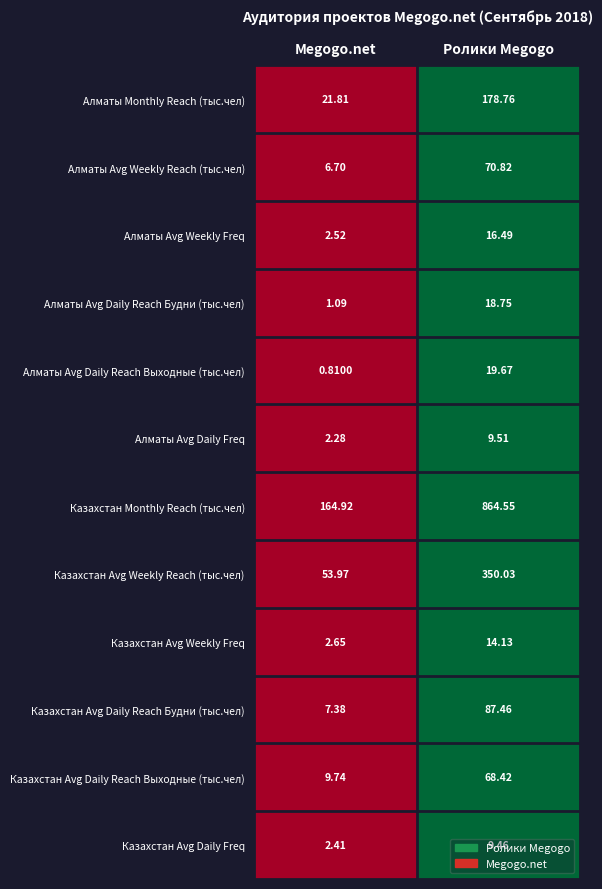

Which category has the lowest value in the Казахстан Avg Weekly Reach (тыс.чел) series?

Megogo.net